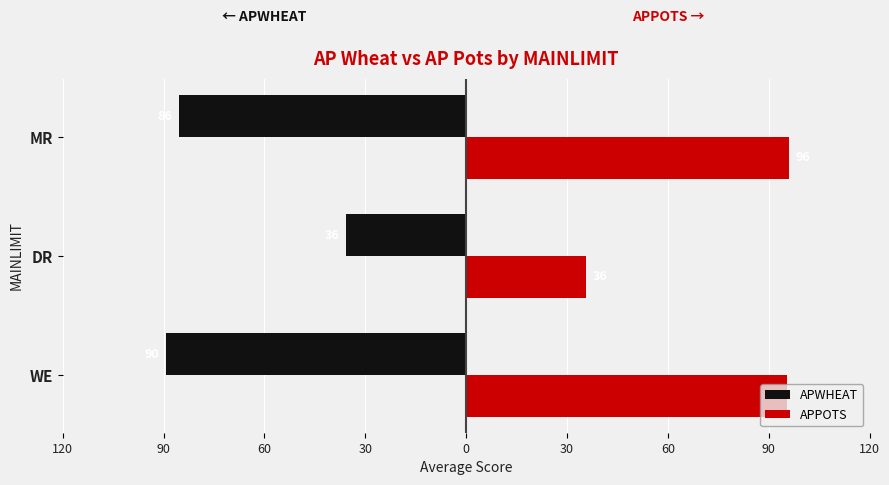

Reading left to right, list all the values displayed in this chart.

APWHEAT: -90.0	-36.0	-86.0
APPOTS: 96.1	36.0	96.7